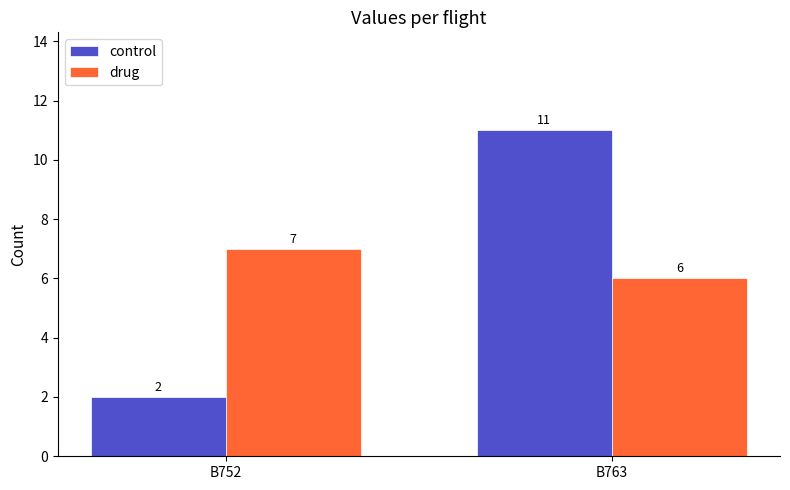

What is the value of the control bar at the 2nd from the left?

11